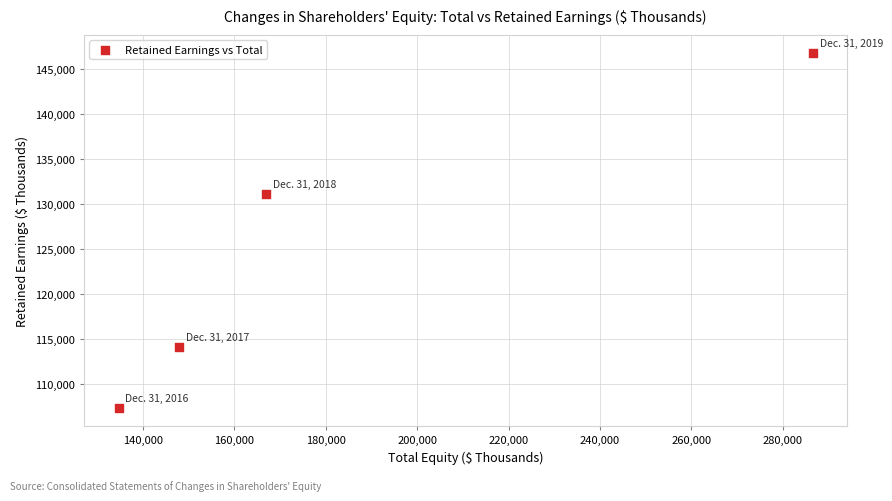

What is the average Y value?

124841